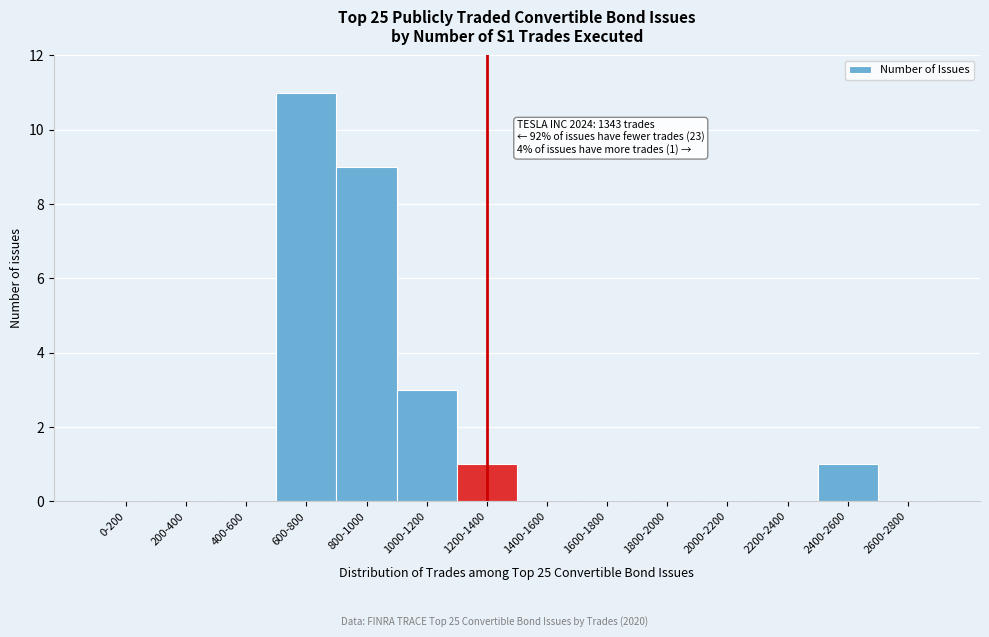

Reading right to left, transcribe all the data shown in this chart.

2600-2800=0	2400-2600=1	2200-2400=0	2000-2200=0	1800-2000=0	1600-1800=0	1400-1600=0	1200-1400=1	1000-1200=3	800-1000=9	600-800=11	400-600=0	200-400=0	0-200=0